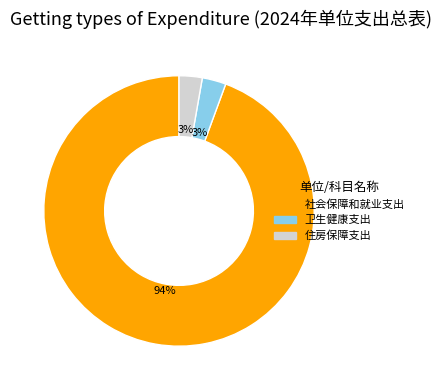

Between 社会保障和就业支出 and 卫生健康支出, which is larger?

社会保障和就业支出